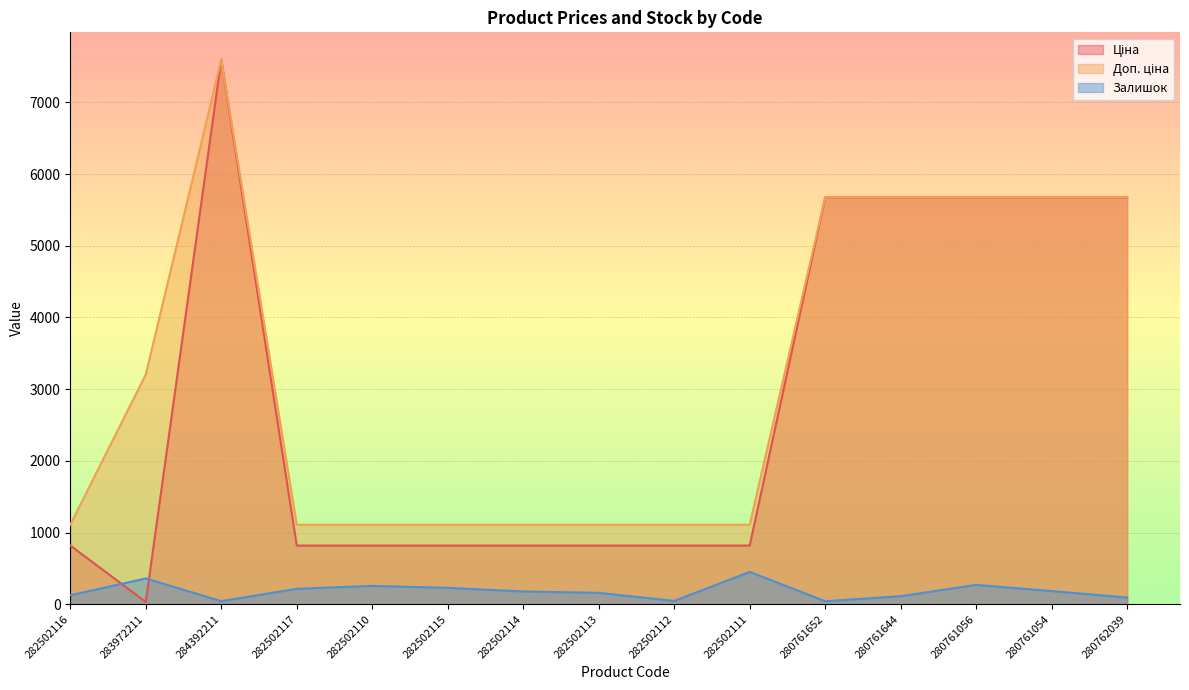

How many data points in Залишок are less than 178?

7